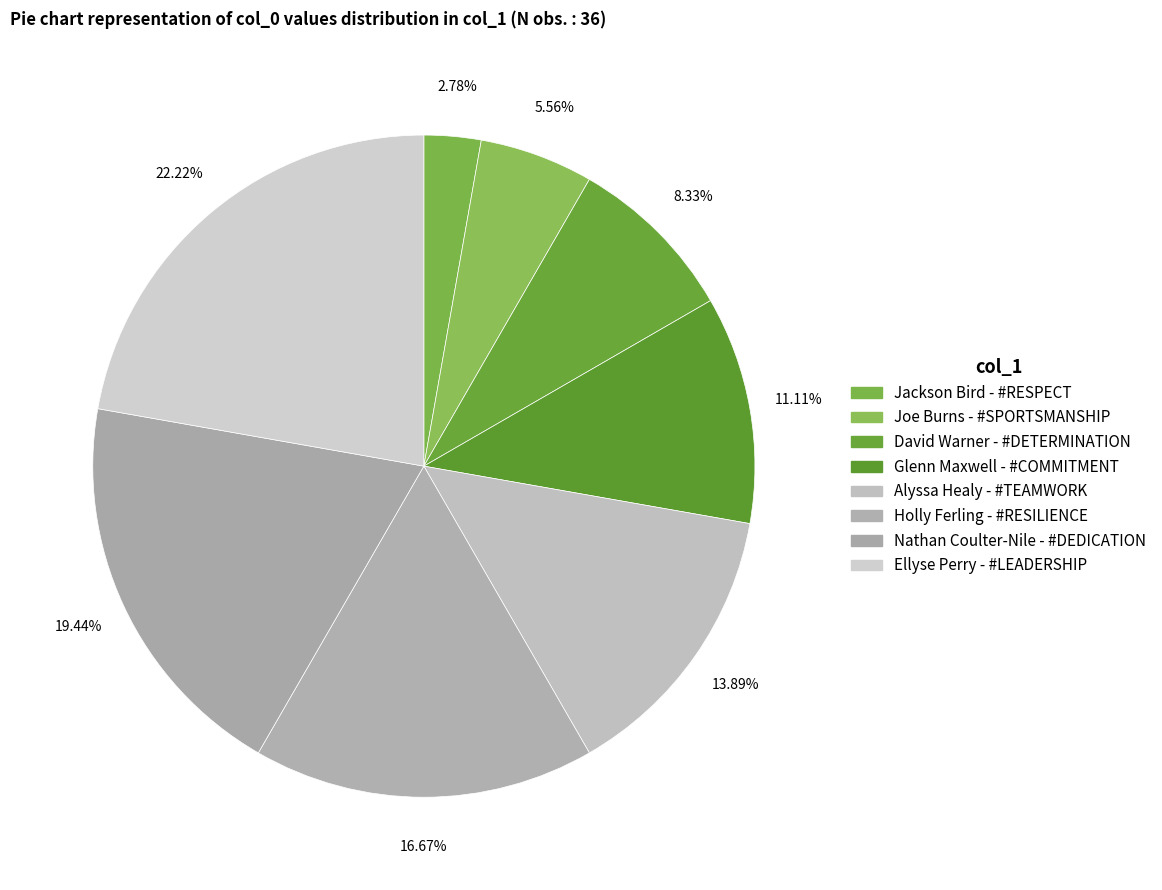

What is the total percentage of Jackson Bird - #RESPECT and Ellyse Perry - #LEADERSHIP?

25.0%